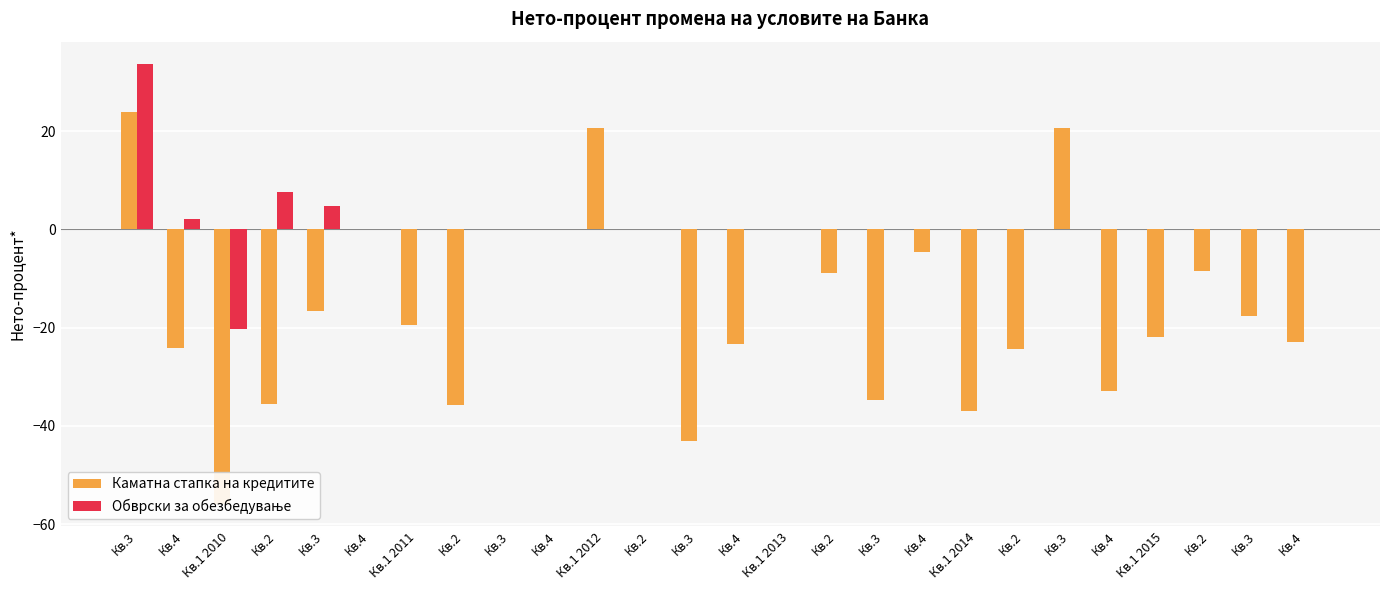

Reading left to right, extract all data points from this chart.

Каматна стапка на кредитите: Кв.3=23.8	Кв.4=-24.2	Кв.1 2010=-55.9	Кв.2=-35.5	Кв.3=-16.6	Кв.4=0.0	Кв.1 2011=-19.4	Кв.2=-35.7	Кв.3=0.0	Кв.4=0.0	Кв.1 2012=20.7	Кв.2=0.0	Кв.3=-43.0	Кв.4=-23.3	Кв.1 2013=0.0	Кв.2=-8.8	Кв.3=-34.7	Кв.4=-4.6	Кв.1 2014=-36.9	Кв.2=-24.3	Кв.3=20.7	Кв.4=-32.9	Кв.1 2015=-21.9	Кв.2=-8.5	Кв.3=-17.7	Кв.4=-22.9
Обврски за обезбедување: Кв.3=33.7	Кв.4=2.0	Кв.1 2010=-20.3	Кв.2=7.5	Кв.3=4.7	Кв.4=0.0	Кв.1 2011=0.0	Кв.2=0.0	Кв.3=0.0	Кв.4=0.0	Кв.1 2012=0.0	Кв.2=0.0	Кв.3=0.0	Кв.4=0.0	Кв.1 2013=0.0	Кв.2=0.0	Кв.3=0.0	Кв.4=0.0	Кв.1 2014=0.0	Кв.2=0.0	Кв.3=0.0	Кв.4=0.0	Кв.1 2015=0.0	Кв.2=0.0	Кв.3=0.0	Кв.4=0.0